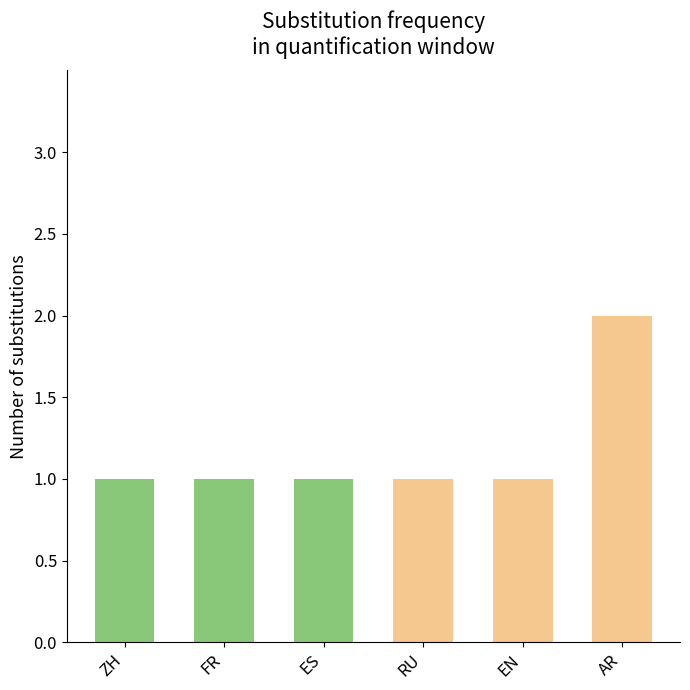

What is the value of the 3rd bar from the left?

1